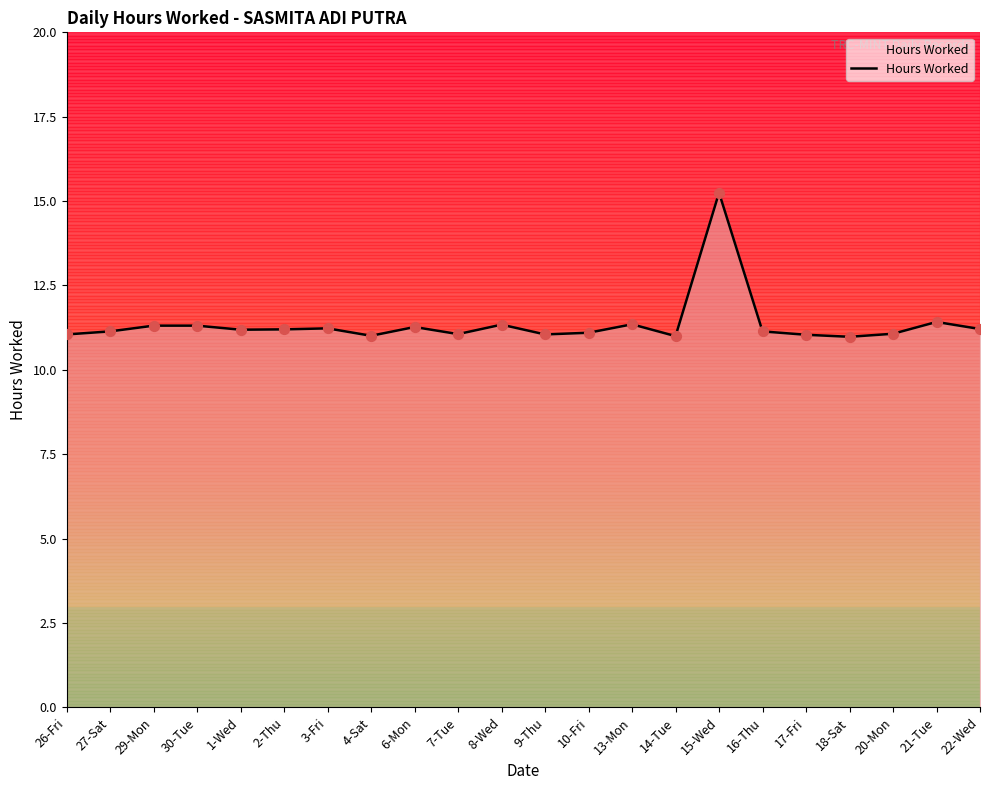

Approximately how many times larger is the value at 26-Fri compared to 18-Sat?

1.0